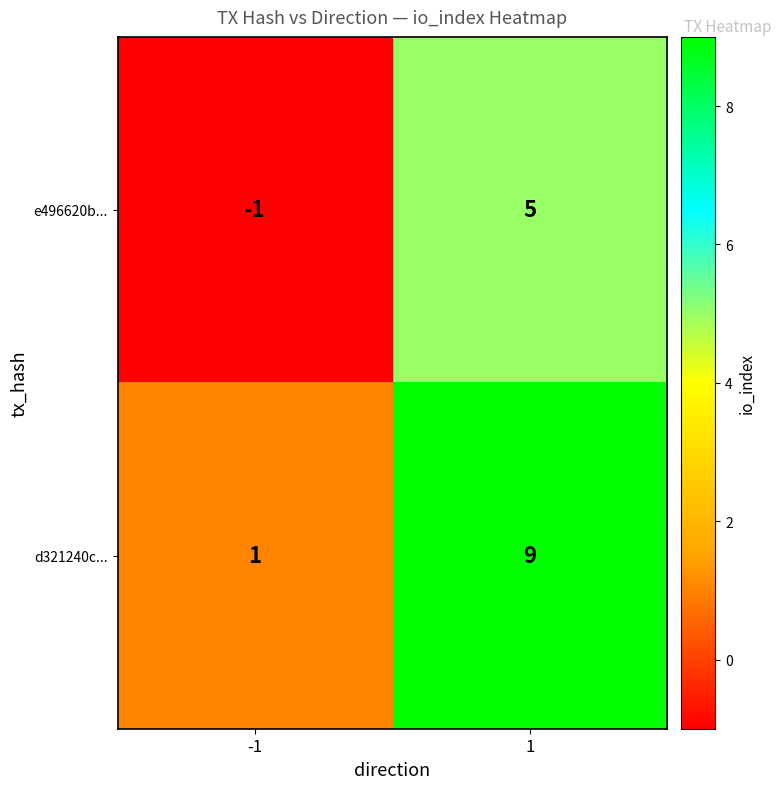

Reading right to left, what are all the values shown in this chart?

e496620b...: 1=5	-1=-1
d321240c...: 1=9	-1=1